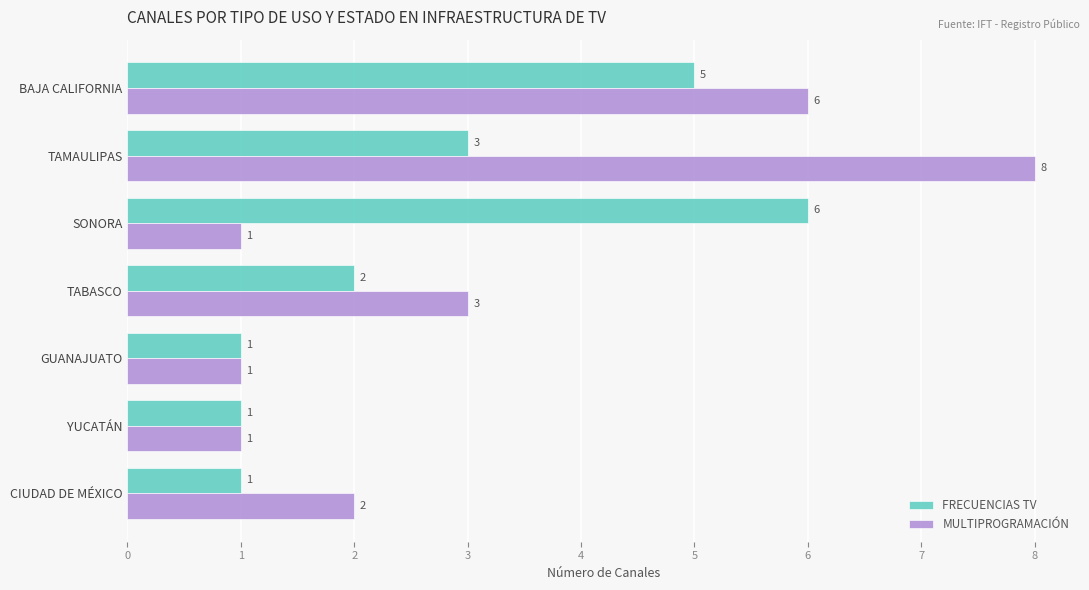

Which series changed the most between TAMAULIPAS and GUANAJUATO?

MULTIPROGRAMACIÓN